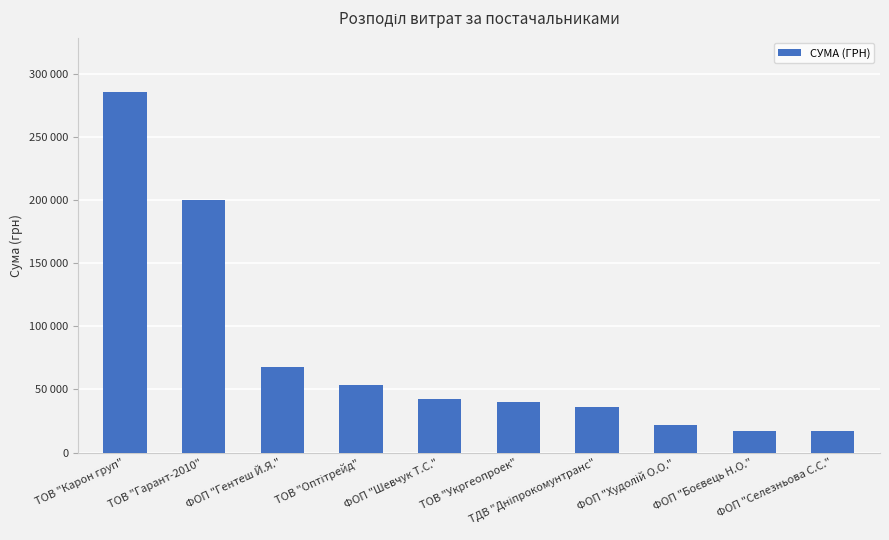

Read the value at ФОП "Худолій О.О.", to the nearest 10.

21580